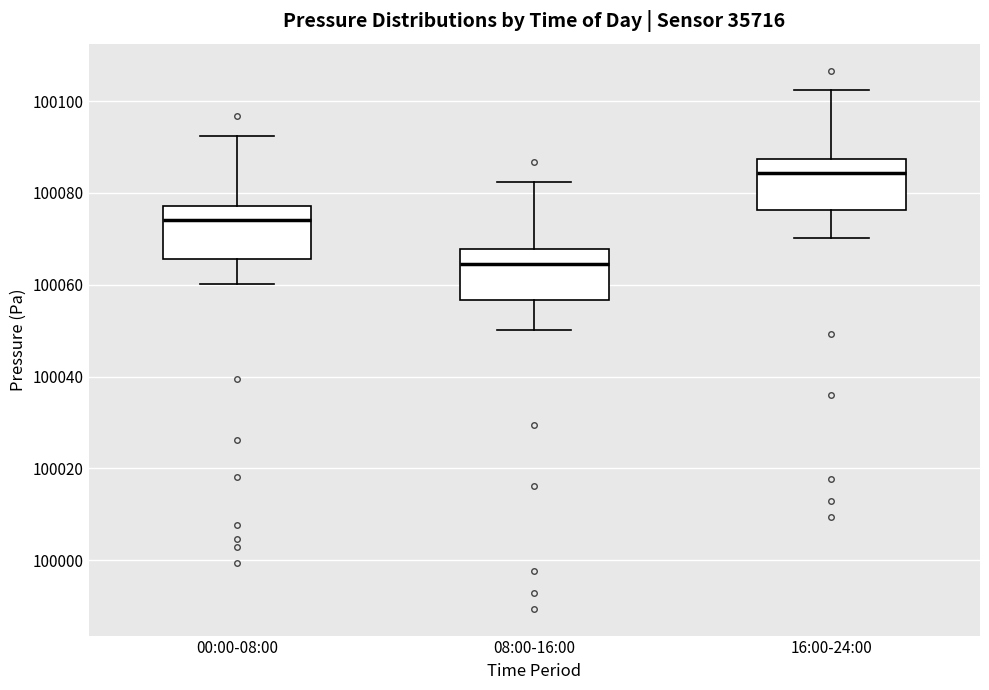

Where does the upper whisker of the box for 00:00-08:00 end on the y-axis? The values are not printed on the chart, so give them approximately, as read against the axis.

100092